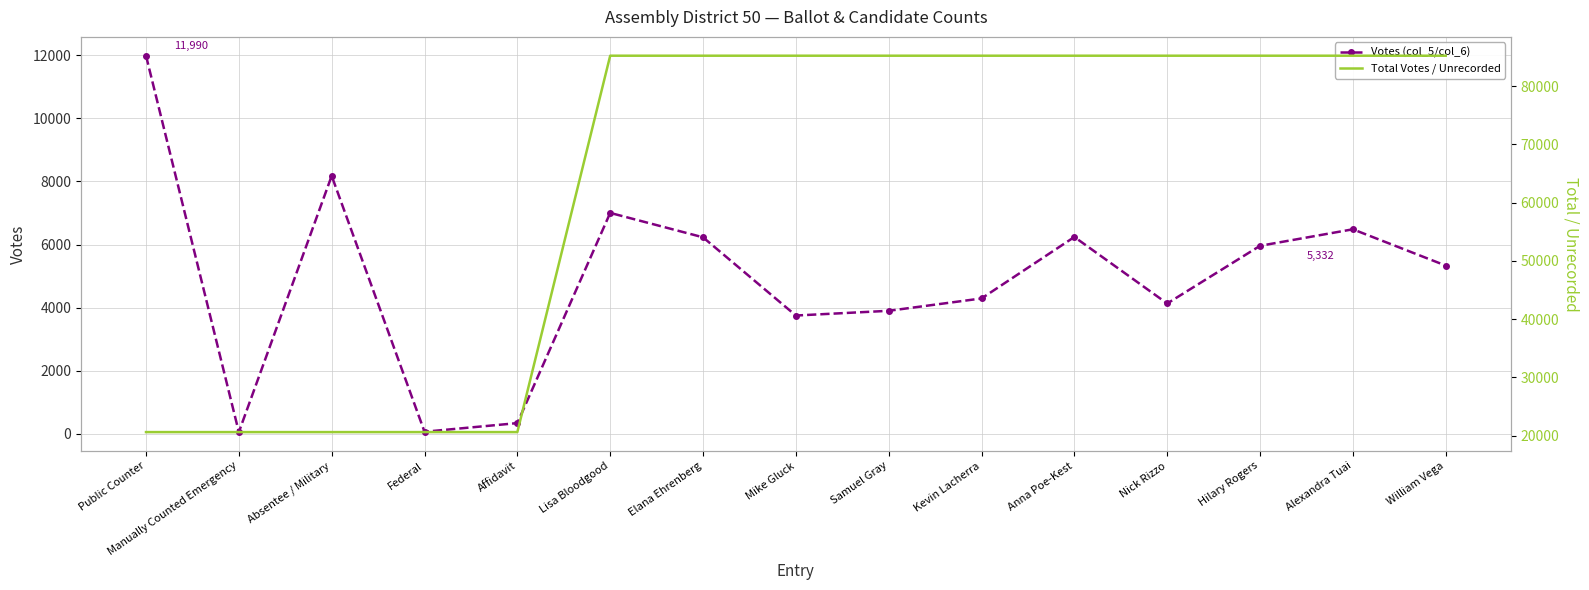

Count the number of data series in this chart.

2